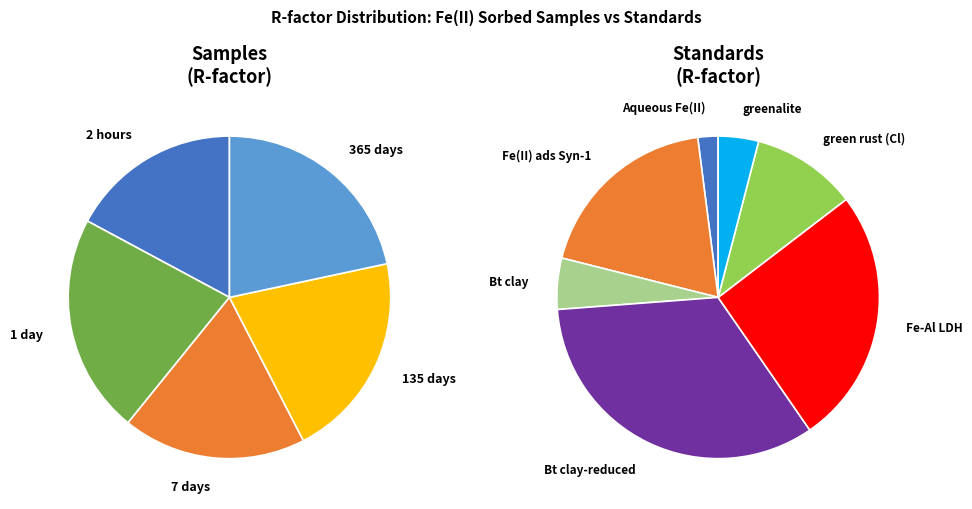

True or false: Aqueous Fe(II) accounts for 16% of the total.

False